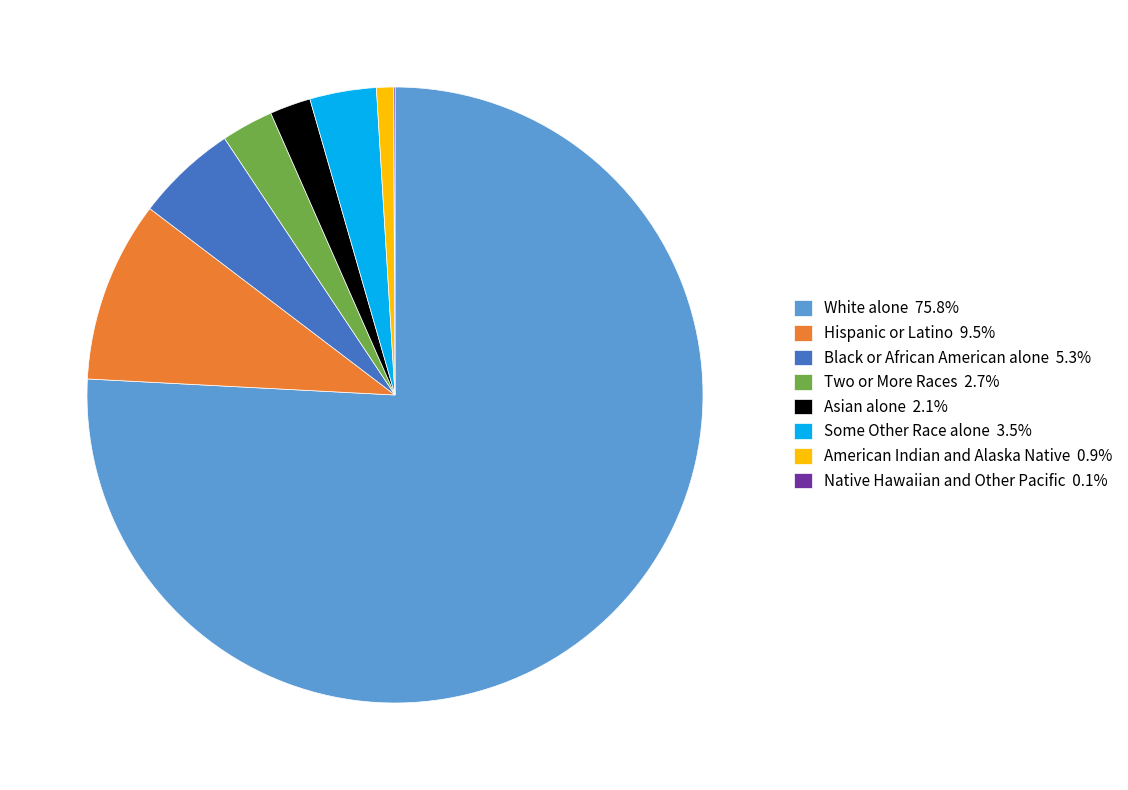

Is there any slice that represents more than half of the pie?

Yes